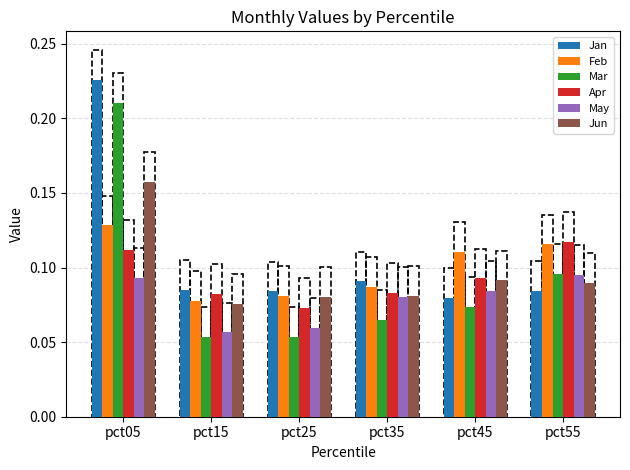

What are all the series names shown in the legend?

Jan, Feb, Mar, Apr, May, Jun